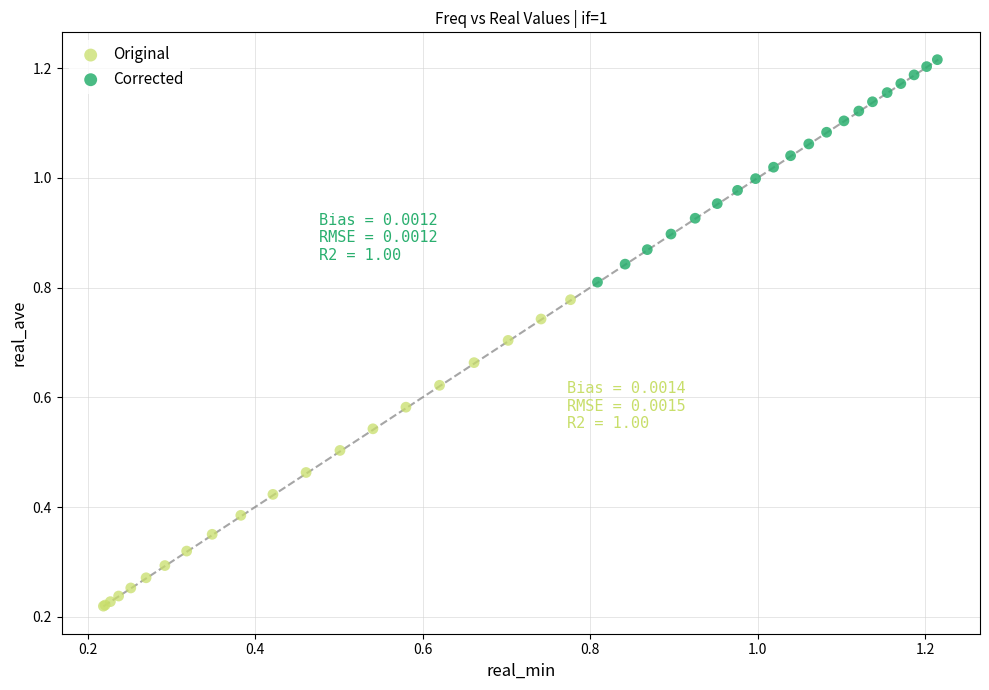

Which series reaches the maximum Y coordinate?

Corrected